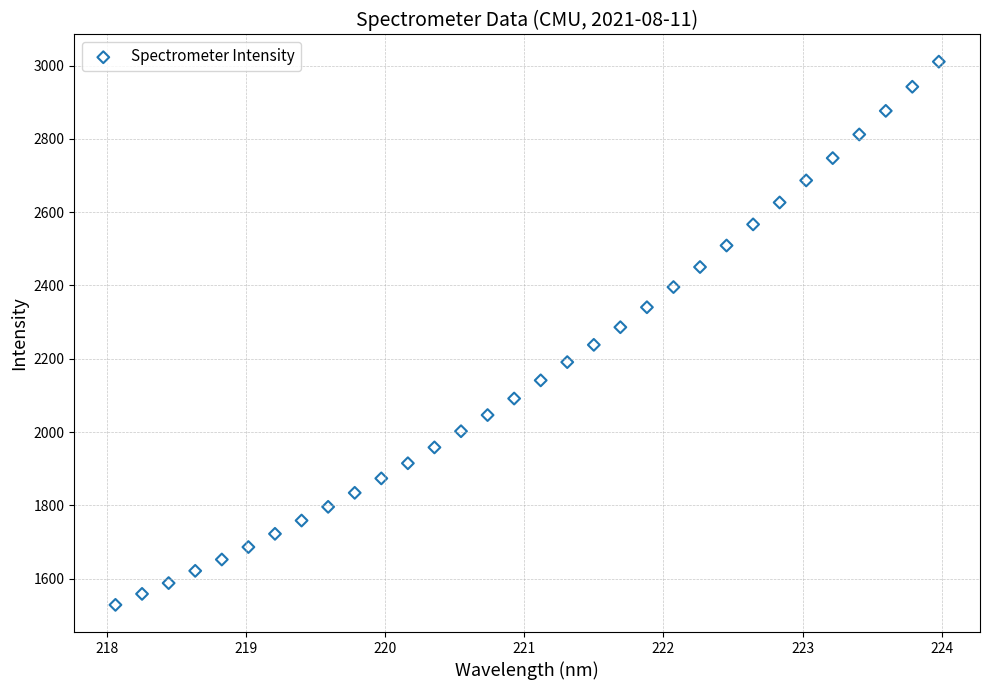

What is the range of Y values (max minus min)?

1483.0